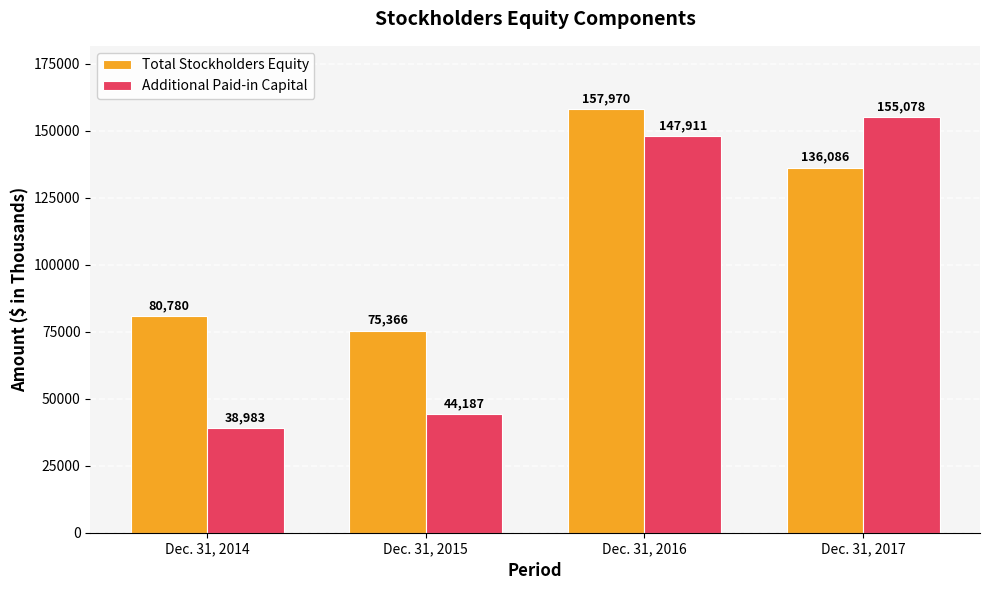

Which label corresponds to the smallest value in the chart?

Dec. 31, 2014